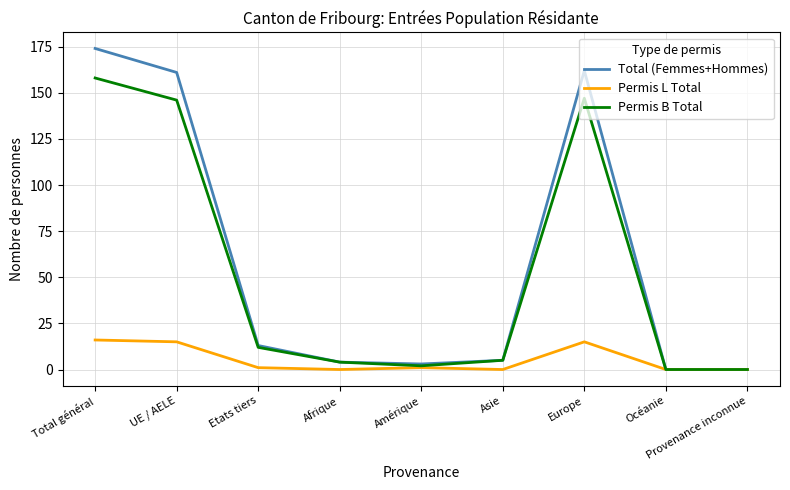

What is the difference between the Permis B Total values at Etats tiers and UE / AELE?

134